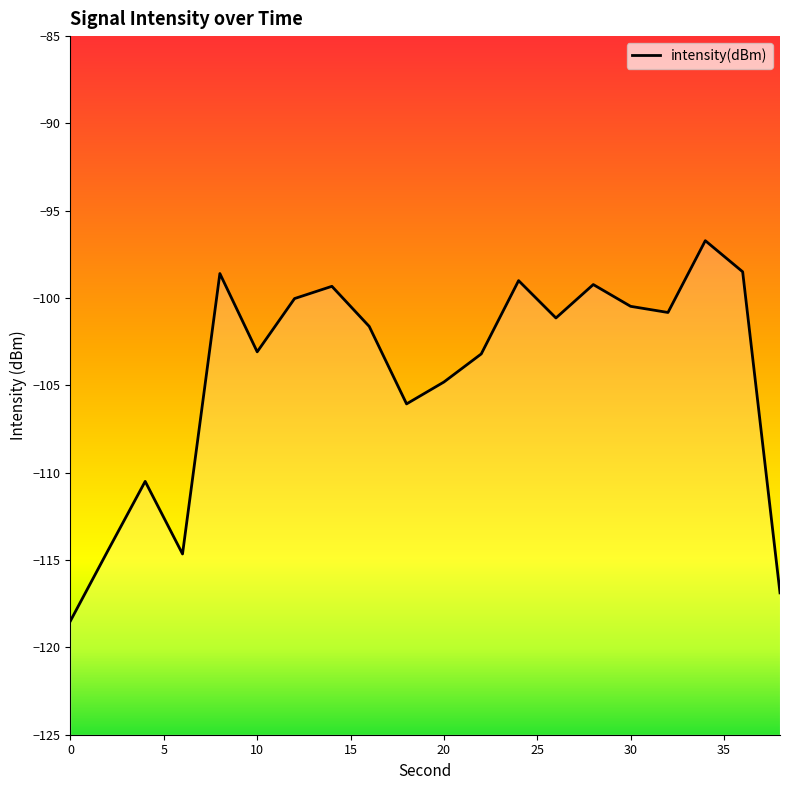

The chart shows a value of -118.5 at 0. True or false?

True